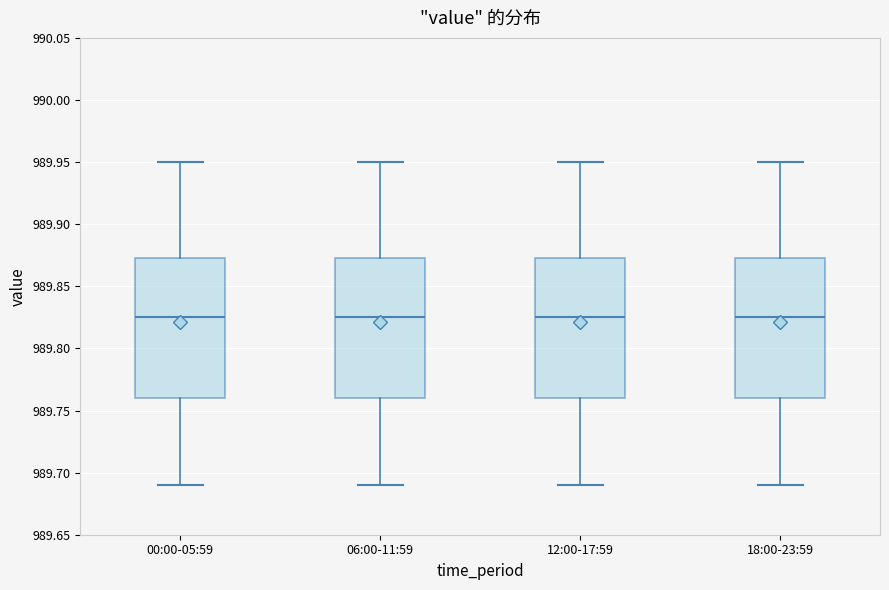

Where does the median line of the box for 18:00-23:59 sit on the y-axis? The values are not printed on the chart, so give them approximately, as read against the axis.

989.825